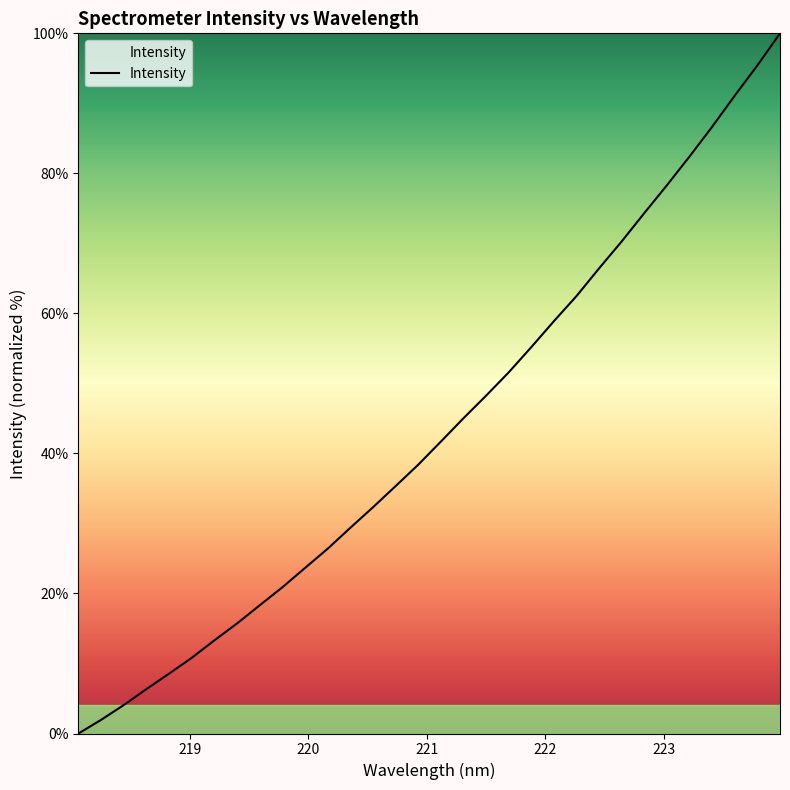

What is the difference between the maximum and minimum values?

100.0